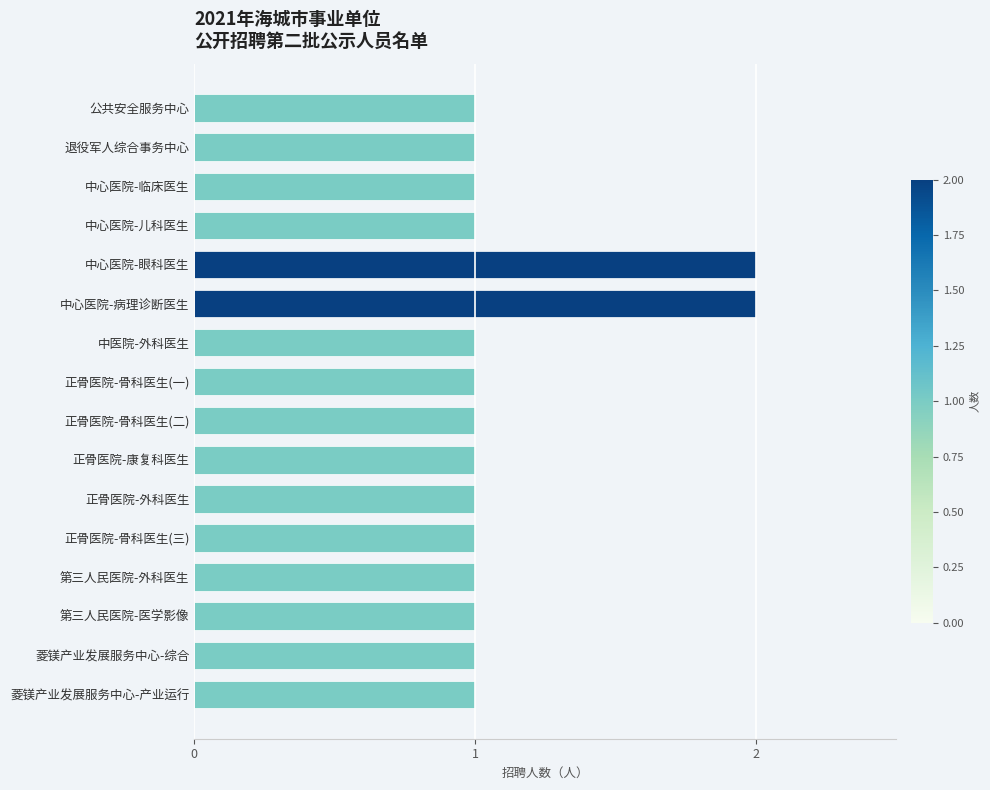

What is the ratio of the value at 正骨医院-骨科医生(二) to the value at 中心医院-儿科医生?

1.0